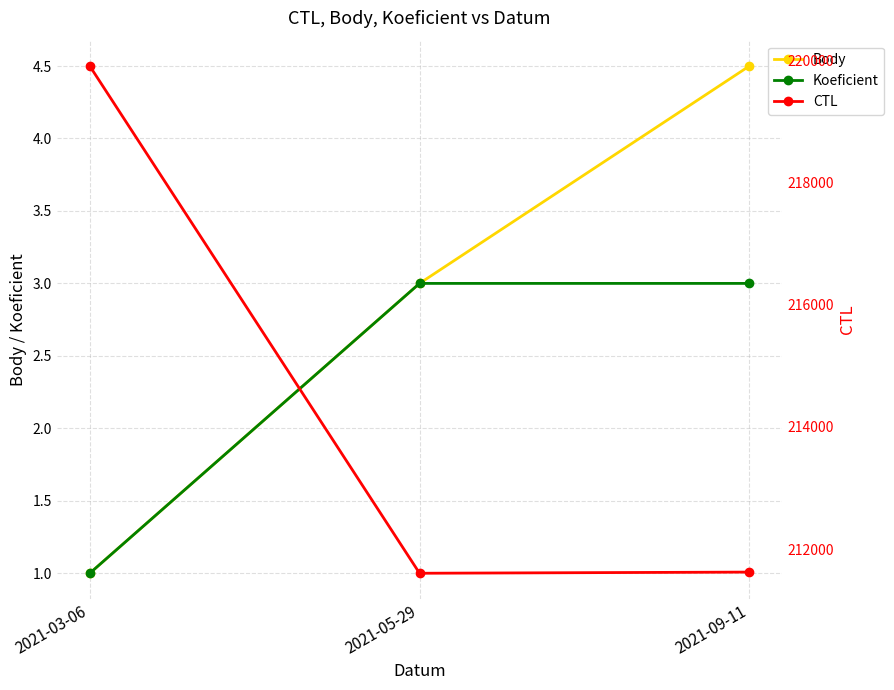

Between 2021-03-06 and 2021-05-29, which is larger?

2021-05-29